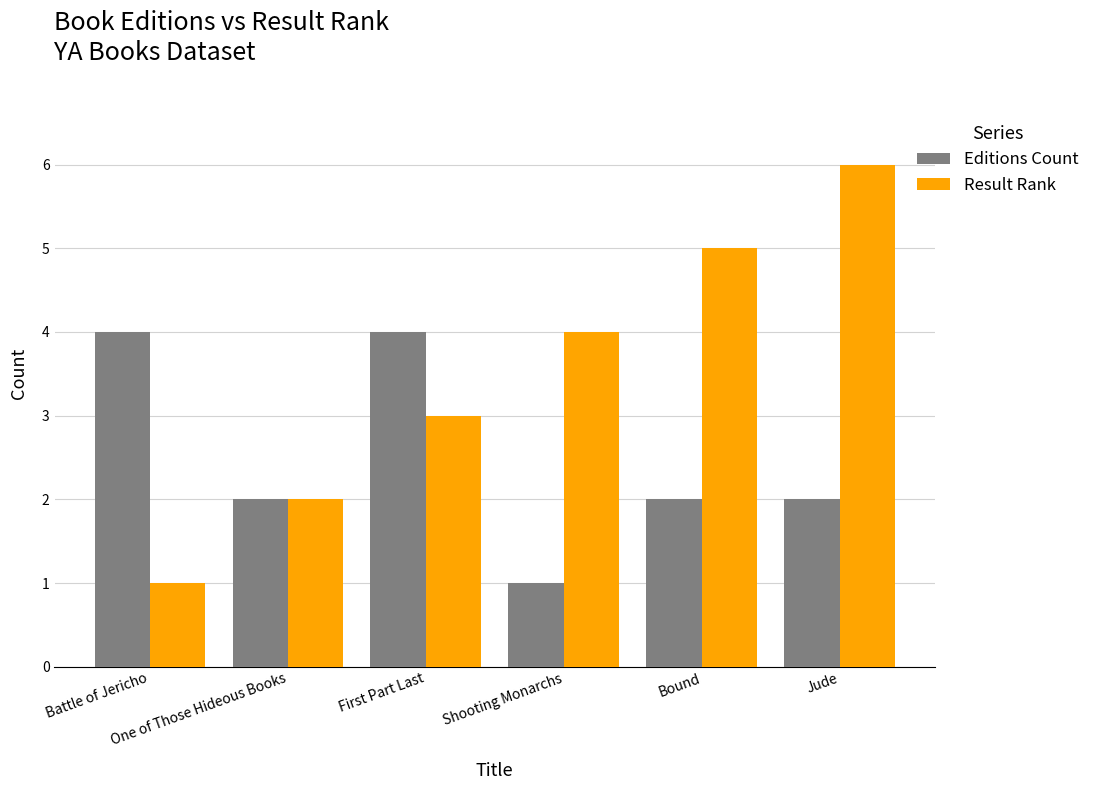

The Result Rank series shows 2 at First Part Last. True or false?

False